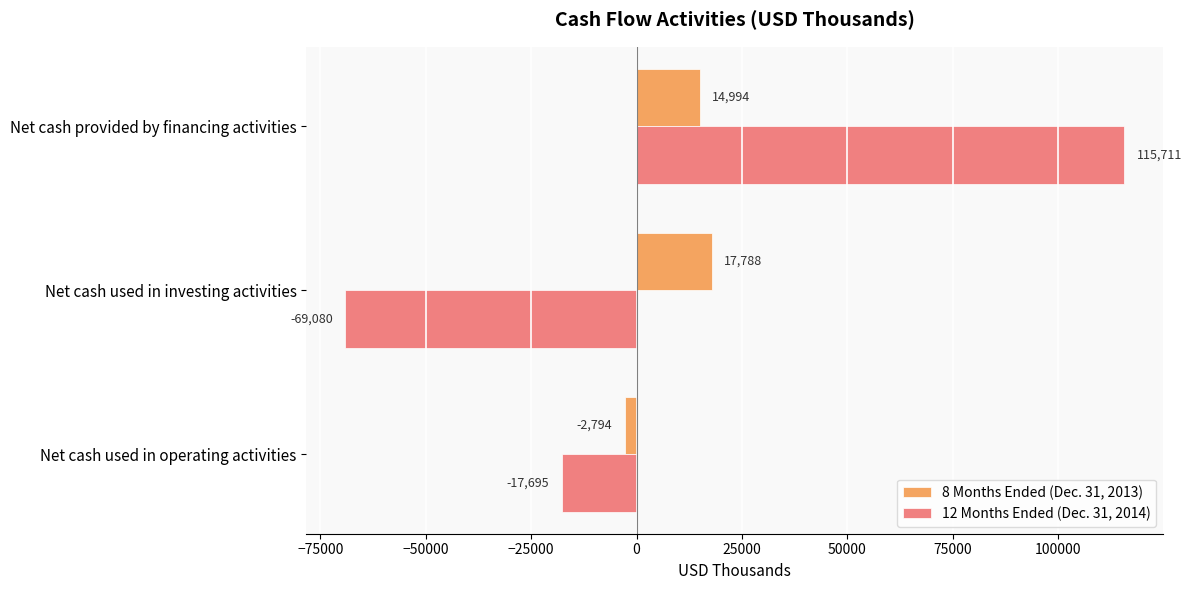

The 8 Months Ended (Dec. 31, 2013) series shows -2794 at Net cash used in operating activities. True or false?

True